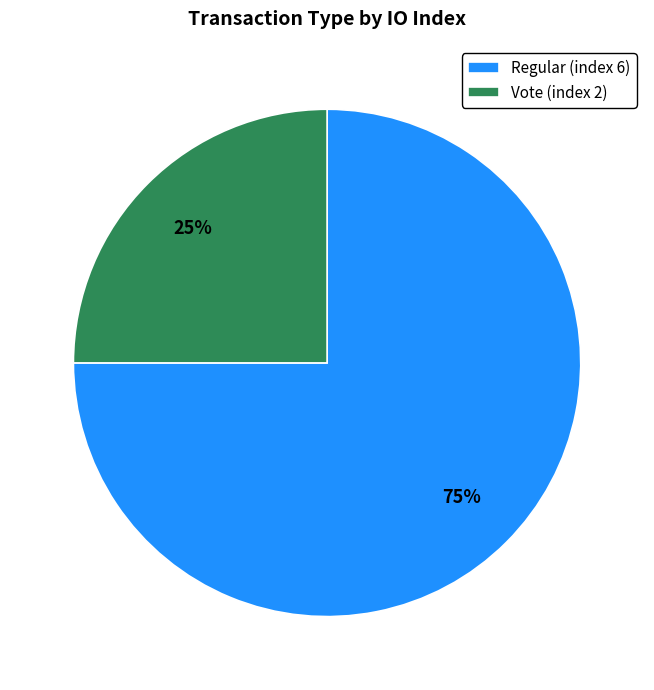

To the nearest percent, what portion does Vote (index 2) represent?

25%